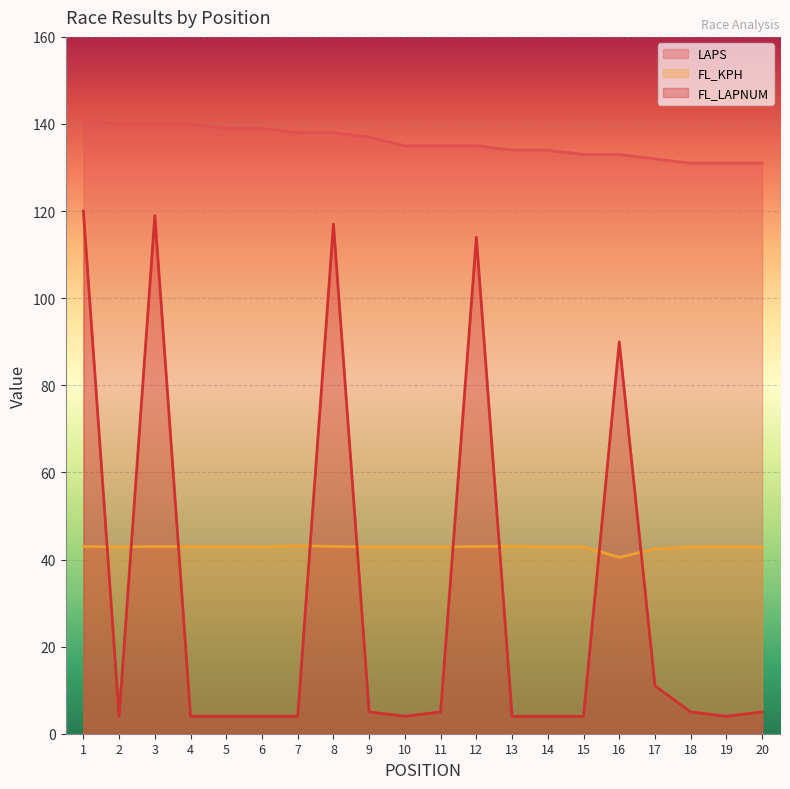

The value of LAPS at 5 is 249.8. True or false?

False